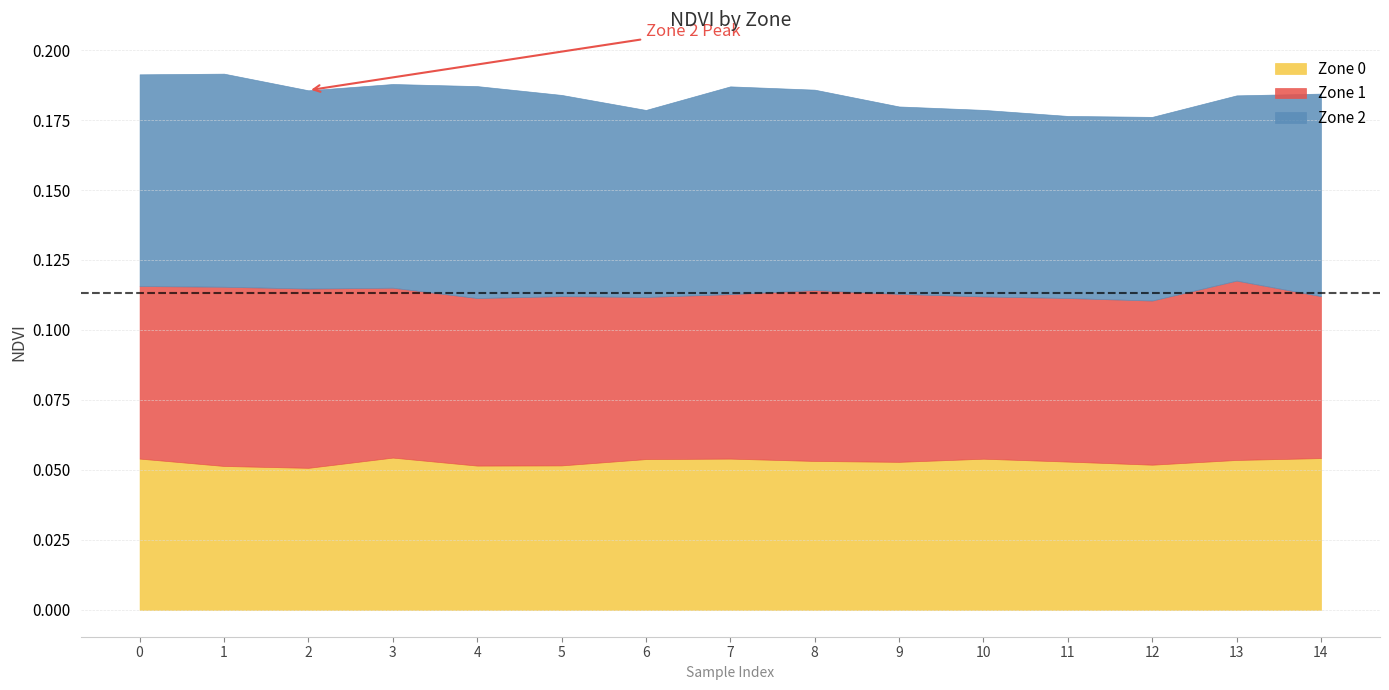

Where is the first local maximum for Zone 1?

2